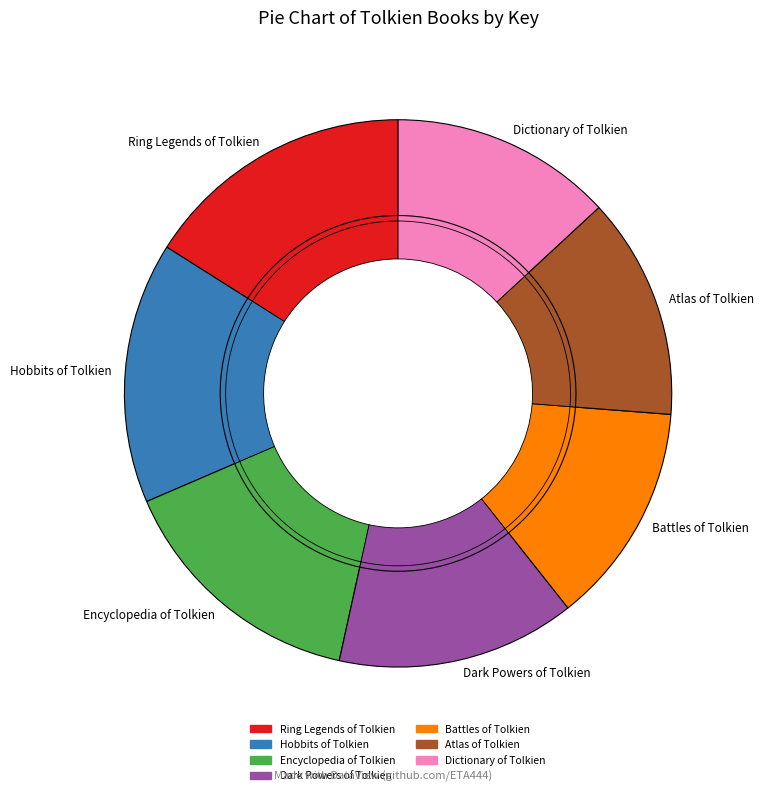

Which slice is the largest?

Ring Legends of Tolkien